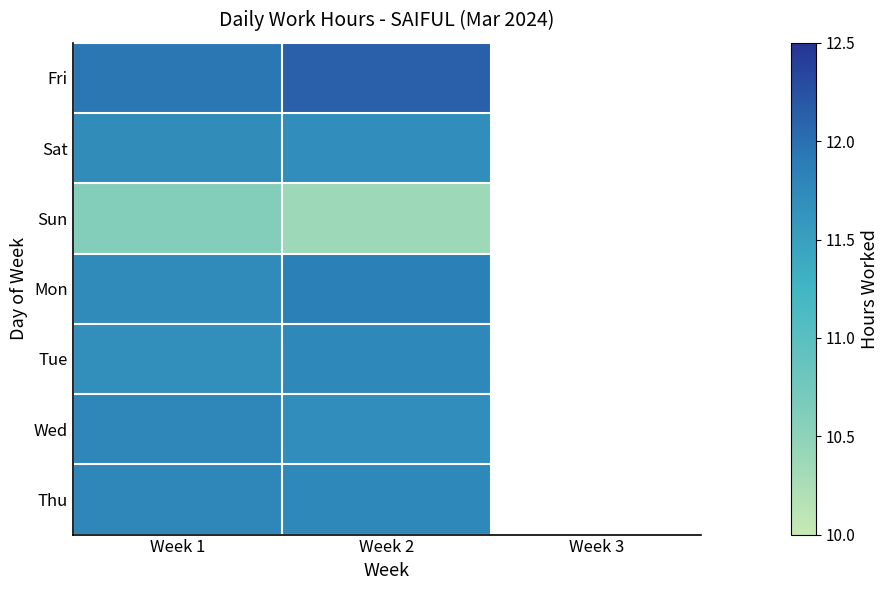

Which series has the widest spread of values?

Sun